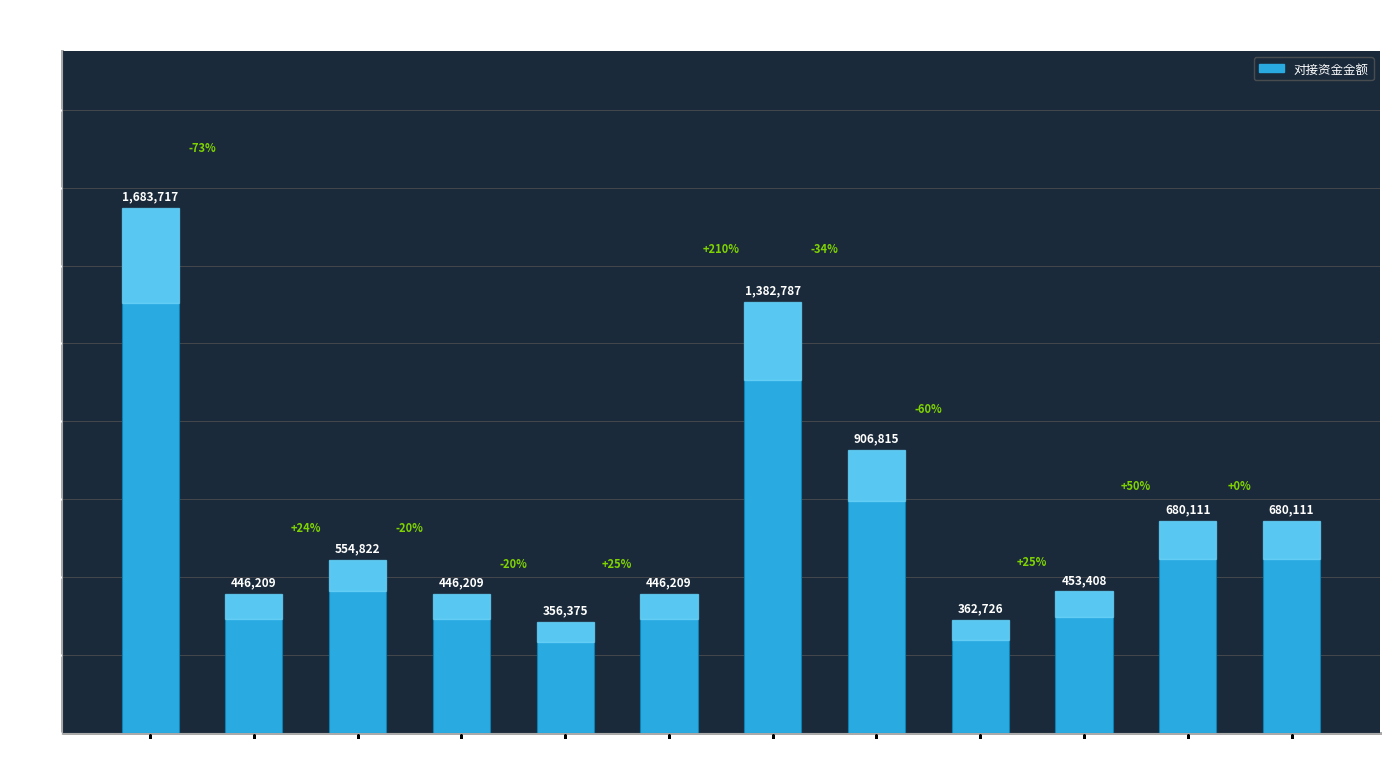

The chart shows a value of 283600.2 at 东大工. True or false?

False